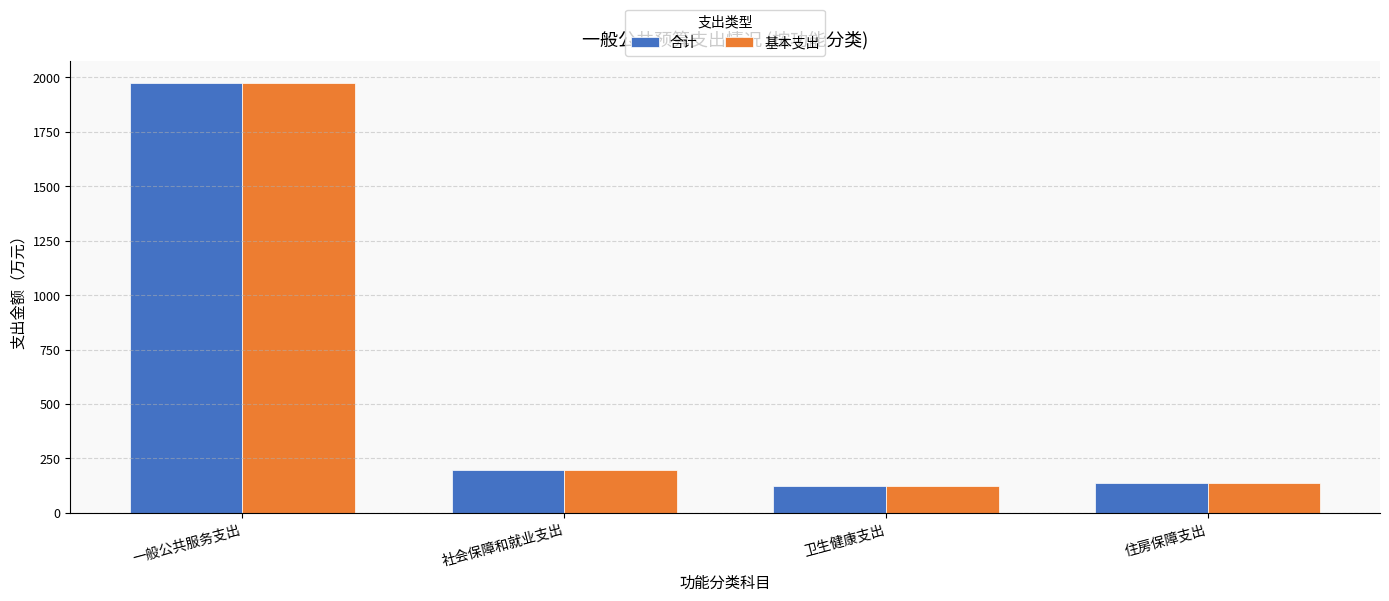

Which category has the highest value across all series?

一般公共服务支出